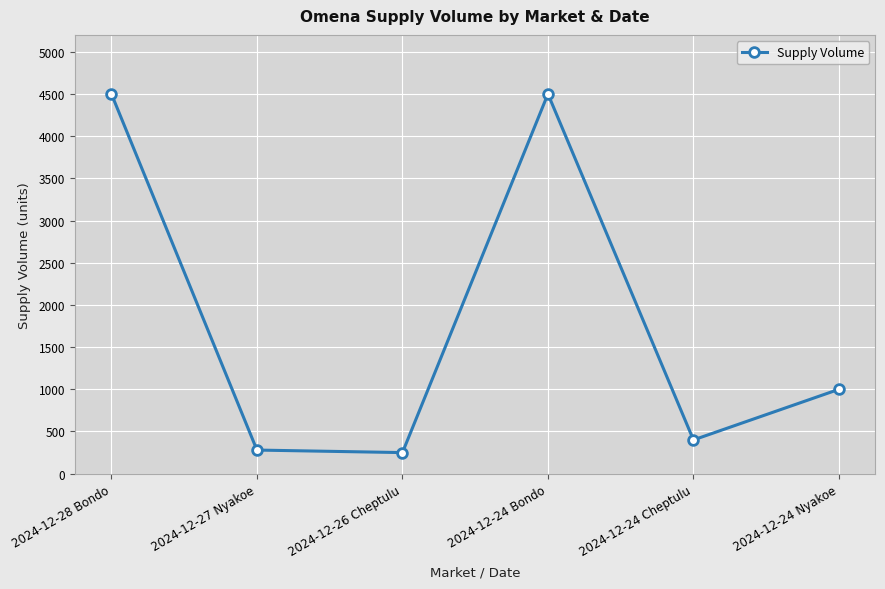

What is the greatest value displayed?

4500